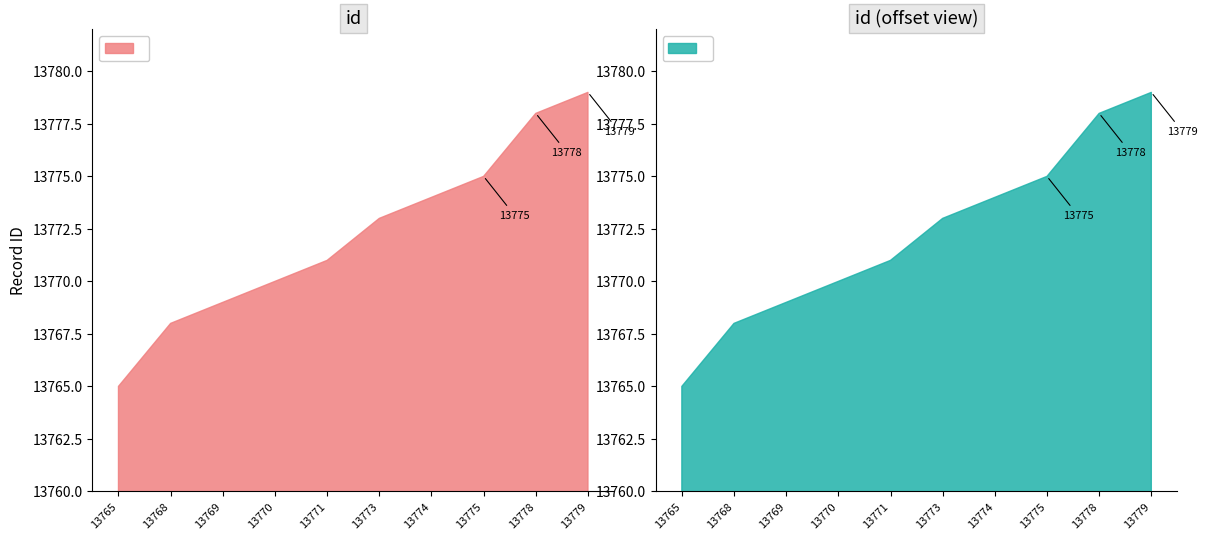

Which series has the largest total across all categories?

id